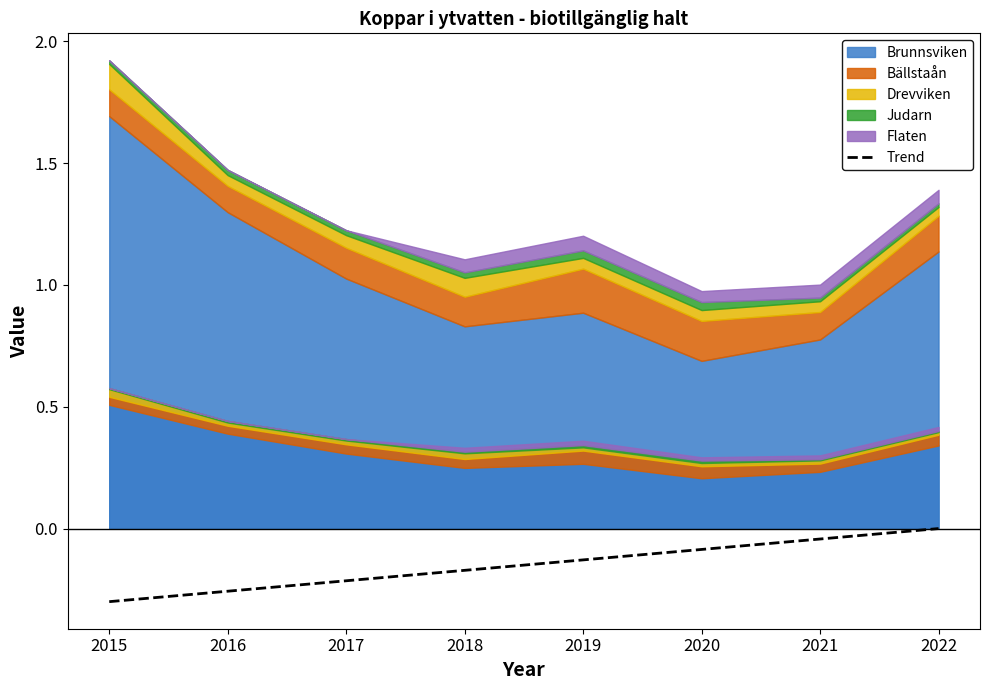

What is the smallest value displayed?

-0.3